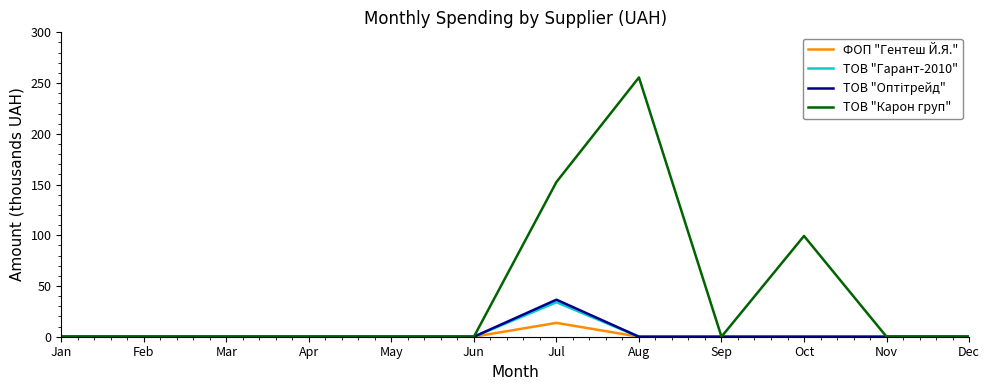

Which series has the largest total across all categories?

ТОВ "Карон груп"